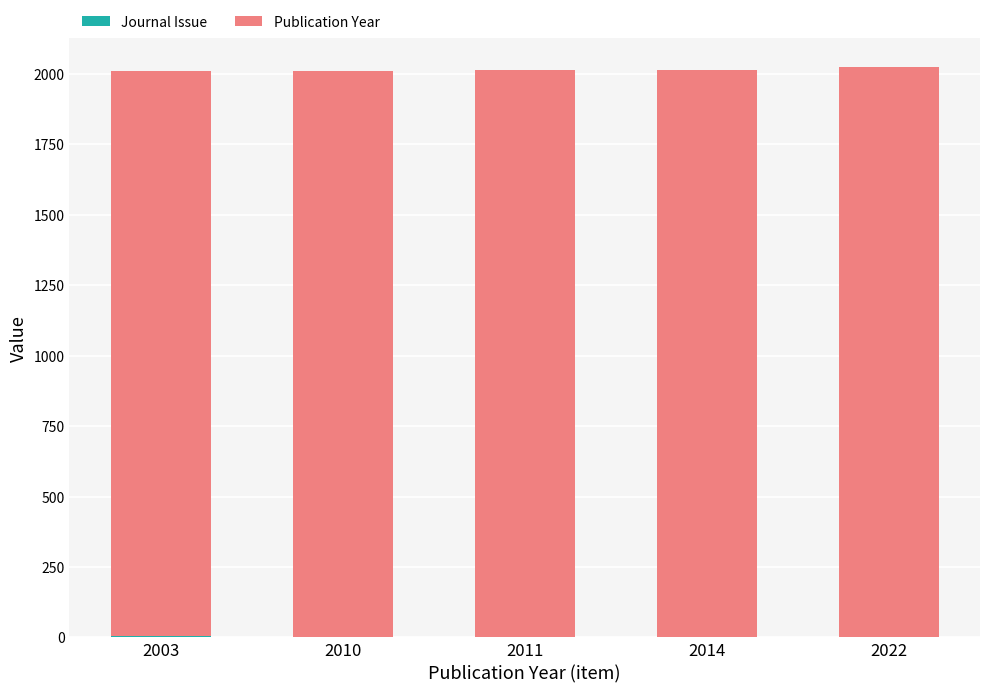

Which has a higher value, 2014 or 2003?

2003